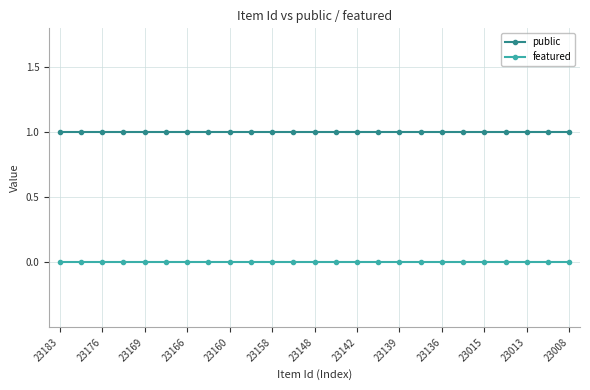

True or false: featured and public intersect in this chart.

False